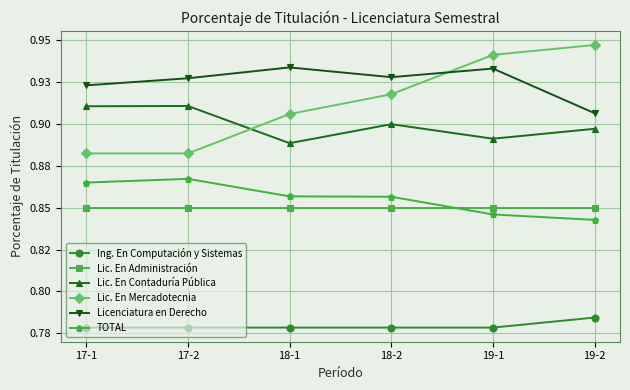

In TOTAL, how many points are higher than both neighbors (excluding endpoints)?

1